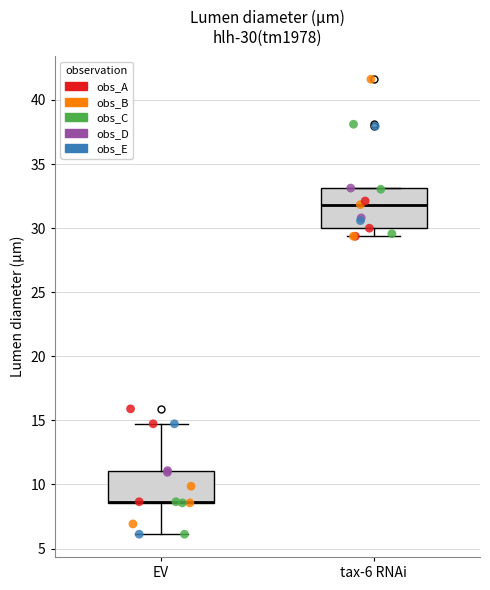

Comparing the boxes themselves (not the whiskers), which one is the tallest?

tax-6 RNAi